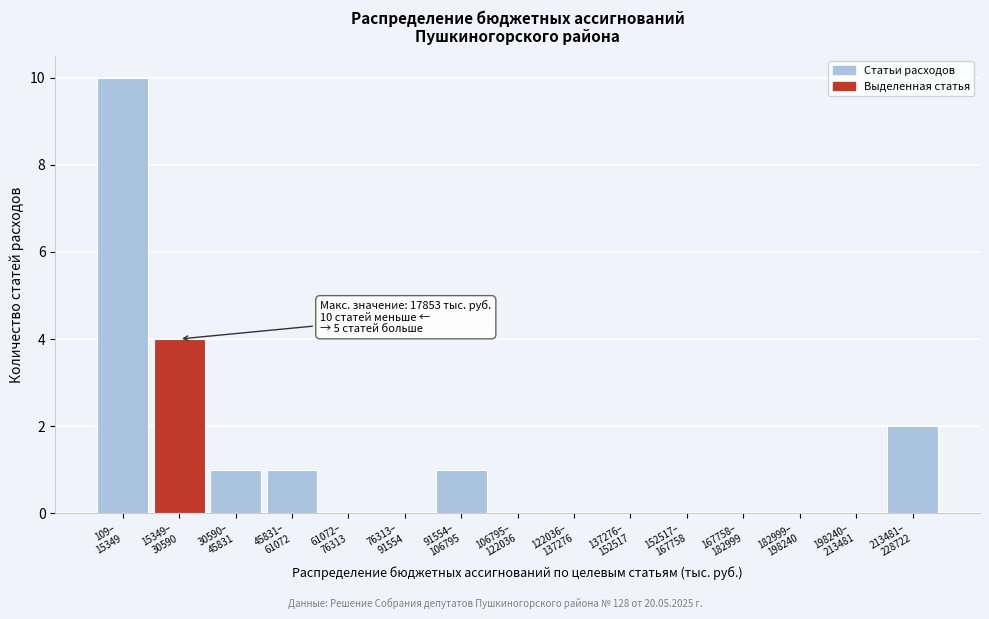

What is the maximum value shown in the chart?

10